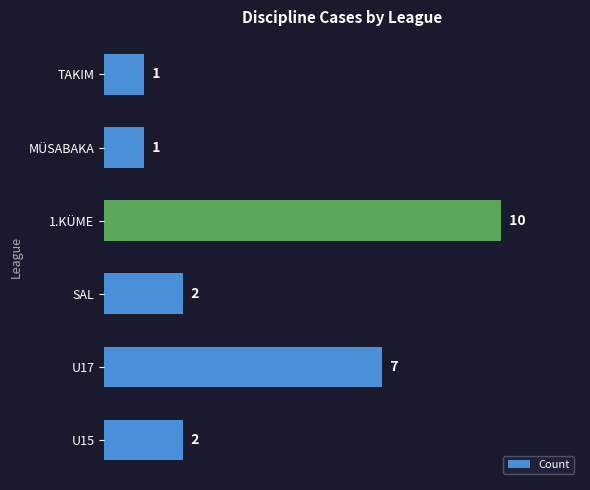

Are the bars grouped side by side (vs. stacked)?

No